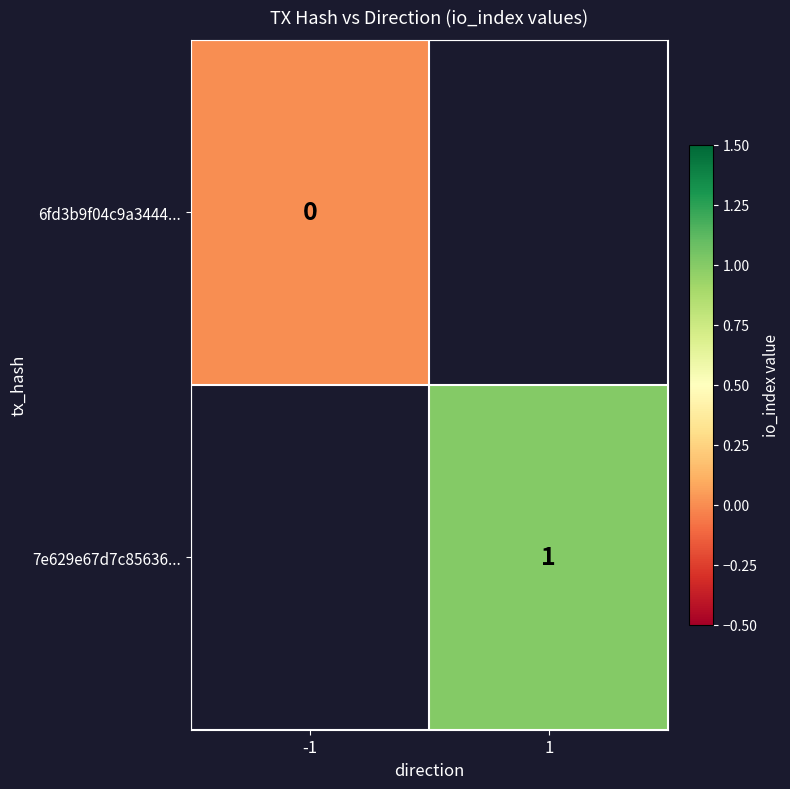

True or false: 7e629e67d7c85636... has a value of 0 at 1.

False